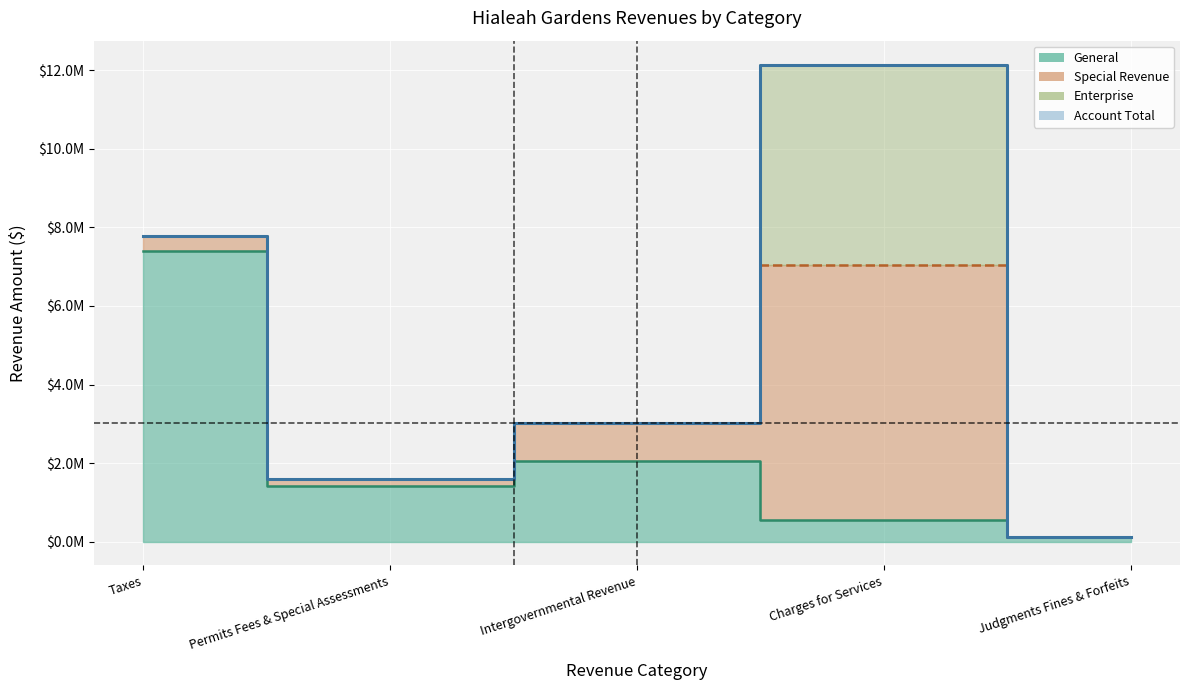

List the labels in order of Account Total value, smallest first.

Judgments Fines & Forfeits, Permits Fees & Special Assessments, Intergovernmental Revenue, Taxes, Charges for Services